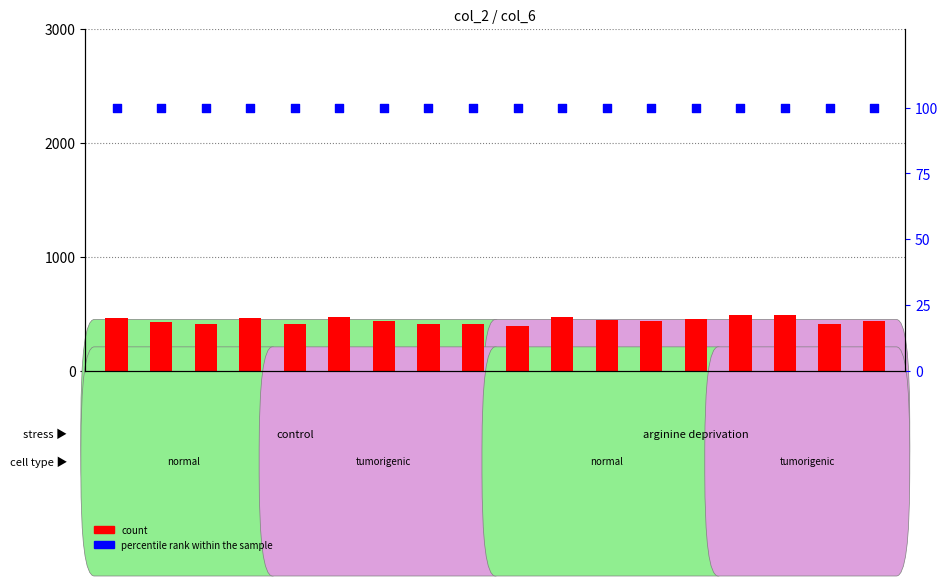

Which series reaches the minimum Y coordinate?

percentile rank within the sample